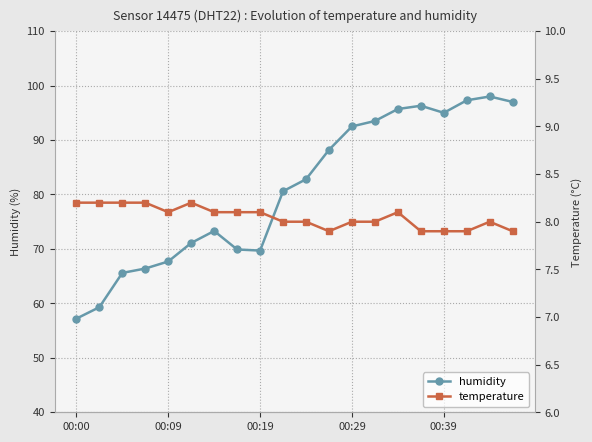

The temperature series shows 8.0 at 18. True or false?

True